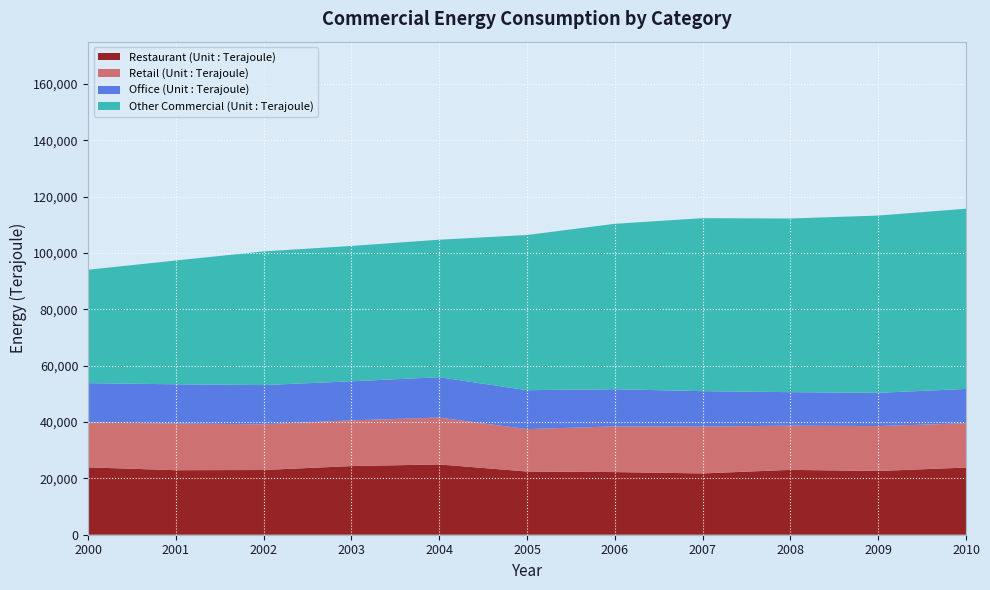

True or false: Retail (Unit : Terajoule) has more than 1 points higher than both neighbors.

True